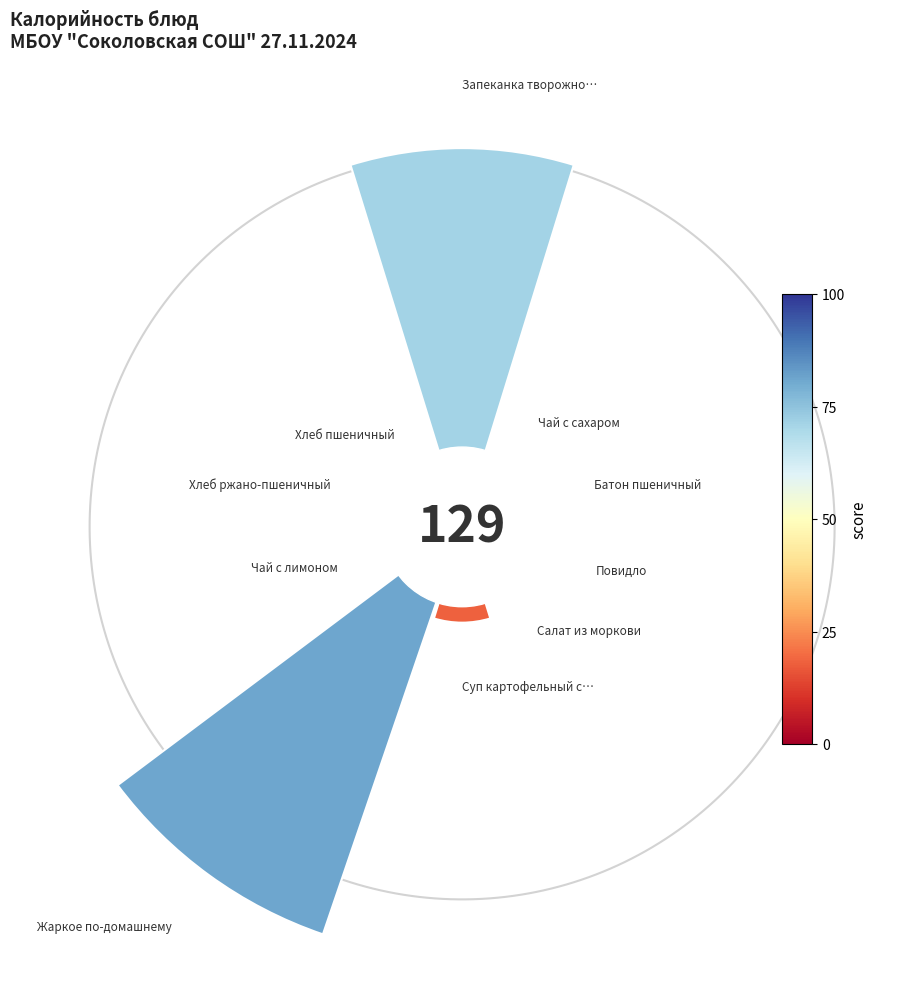

To the nearest percent, what is the difference between the largest and smallest slice percentages?

28%